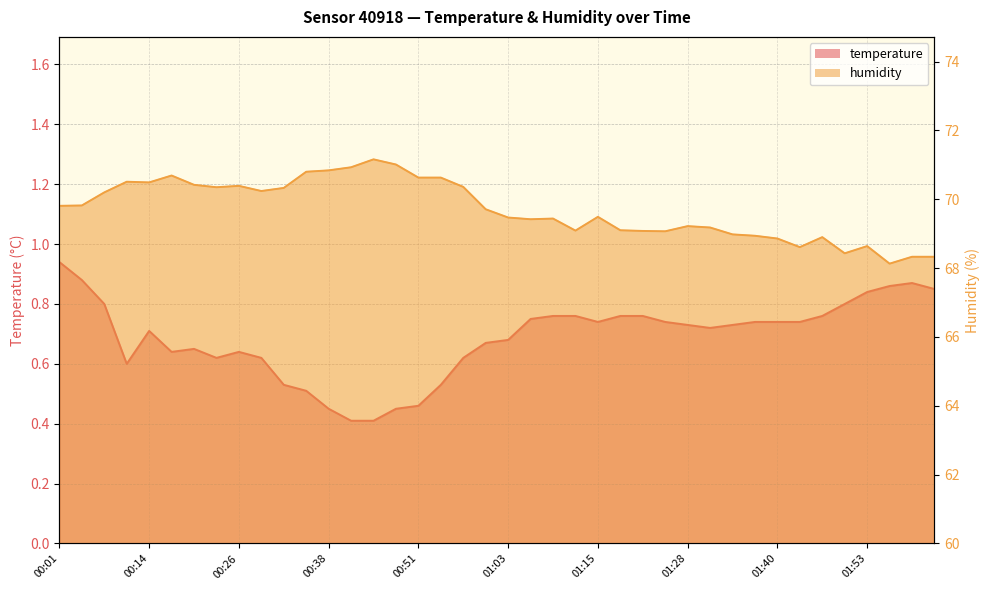

Where is the first local minimum for humidity?

00:14